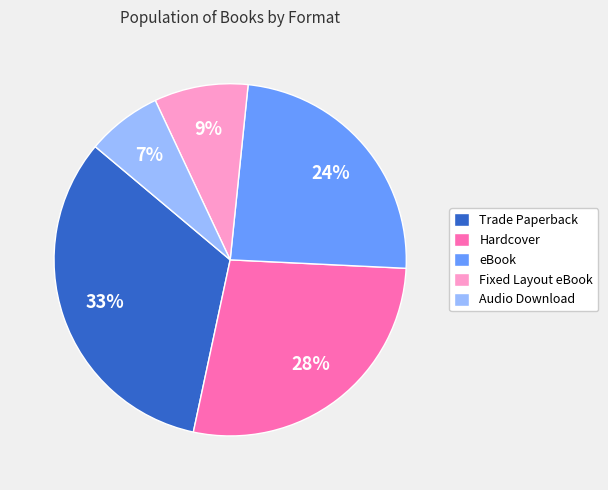

How many slices are in this pie chart?

5